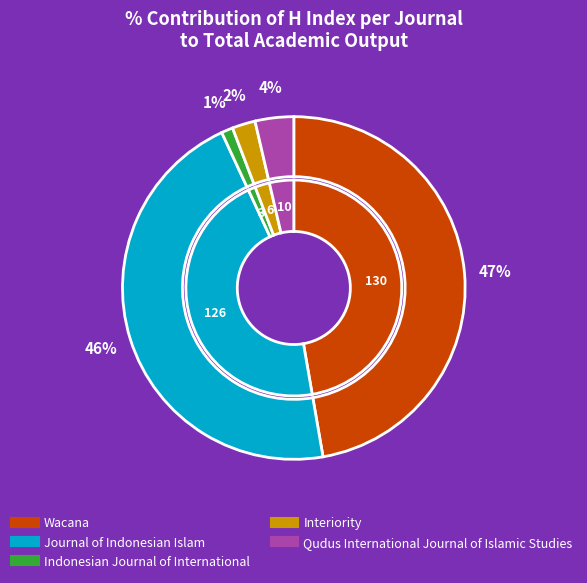

To the nearest percent, what is the difference between the Interiority and Wacana slice percentages?

45%